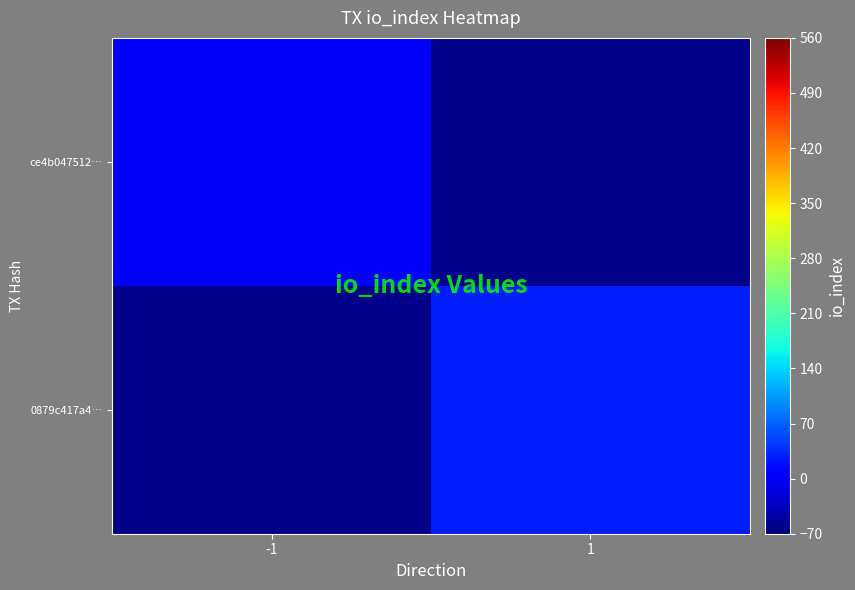

Which label corresponds to the largest value in the chart?

1